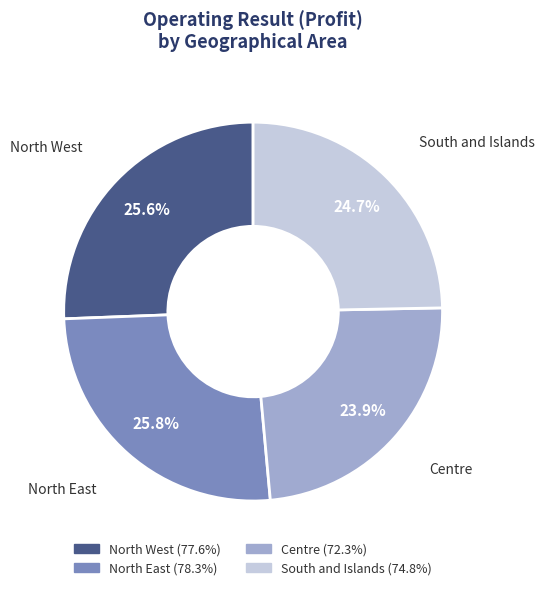

How many slices are in this pie chart?

4